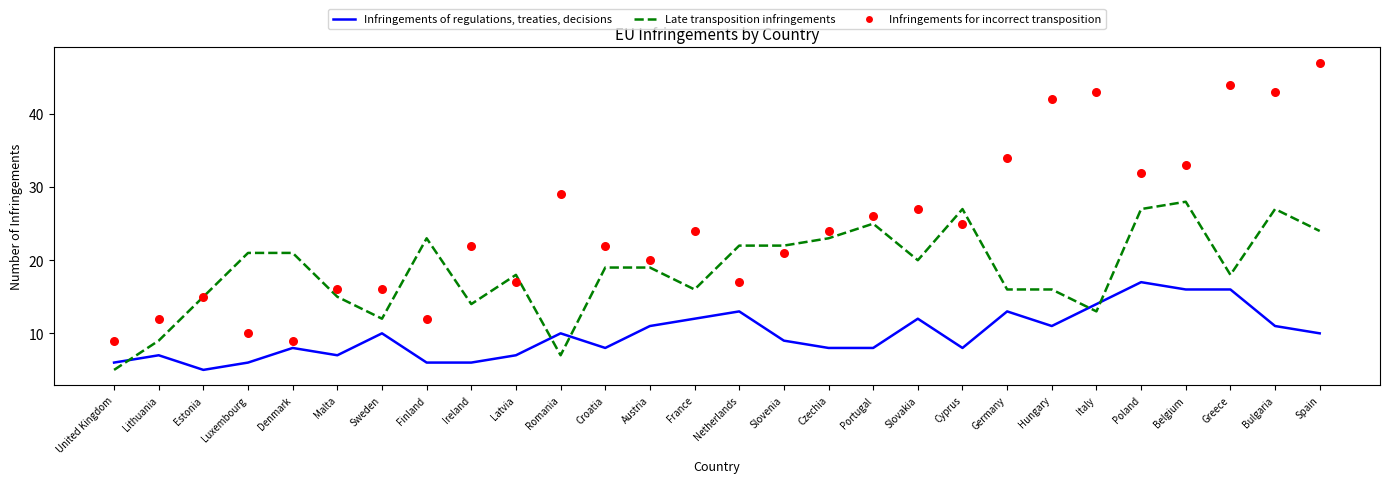

Which series contains the lowest Y value?

Infringements of regulations, treaties, decisions